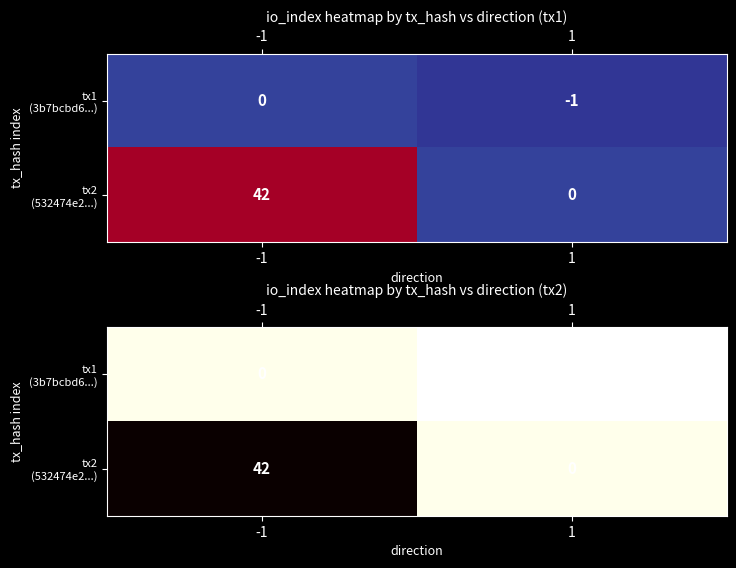

Which has a higher value, 1 or -1?

-1